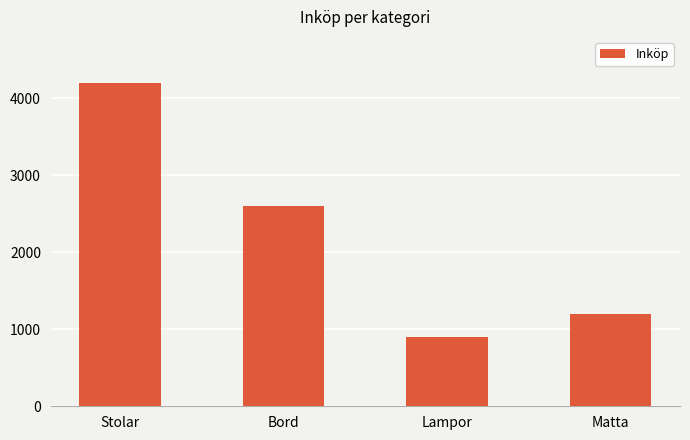

What is the sum of all values?

8900